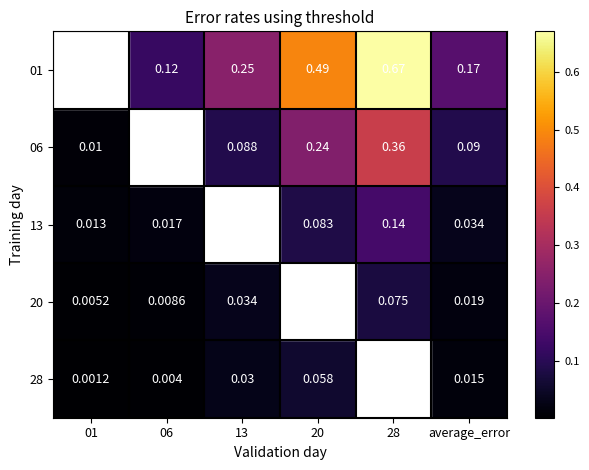

Is the value of 06 at average_error greater than the value of 13 at 06?

Yes